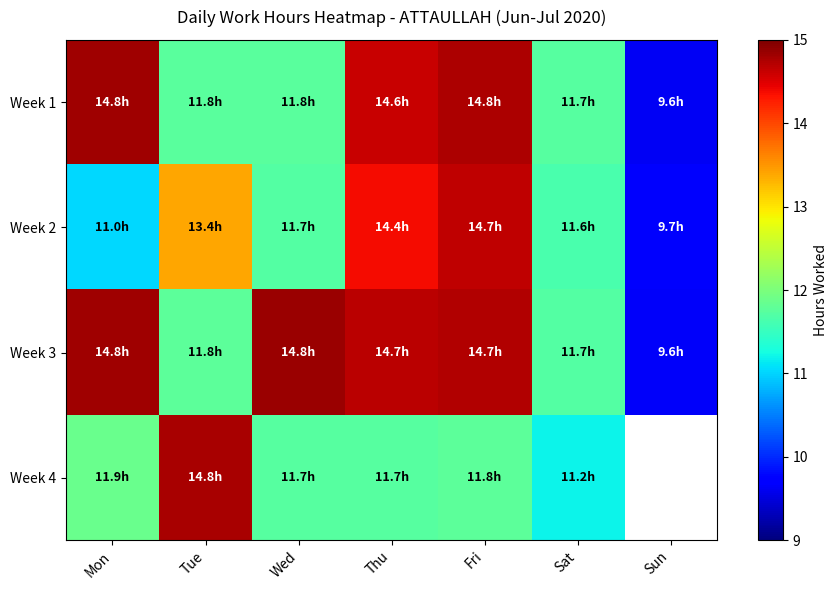

At how many categories does at least one series exceed 9?

7